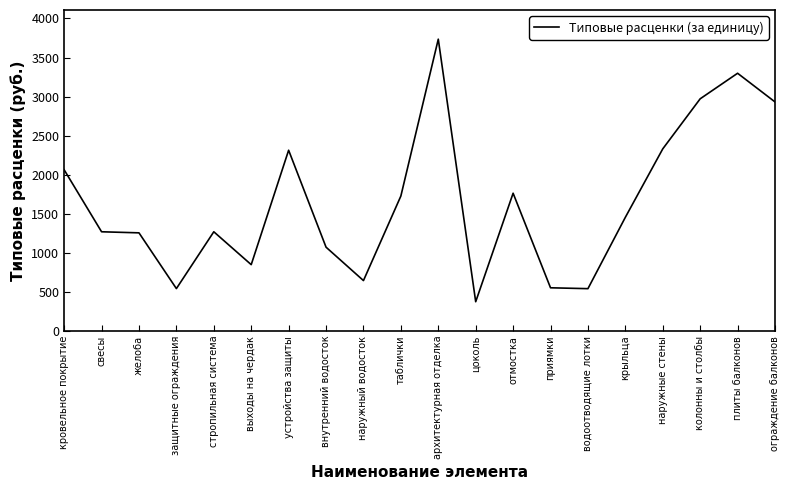

True or false: the data shows 1727.4 at таблички.

True